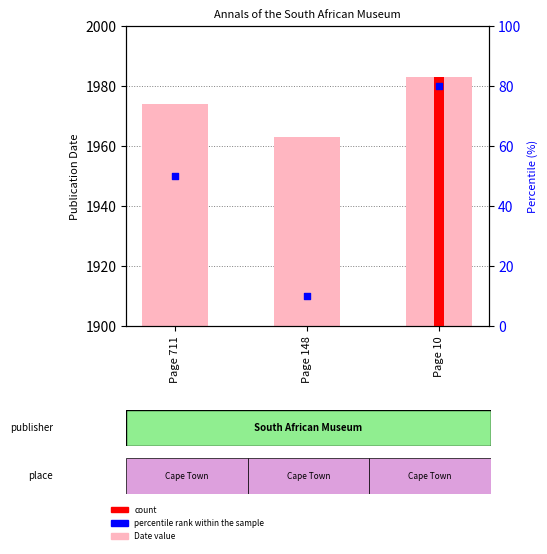

At how many categories does at least one series exceed 59?

3